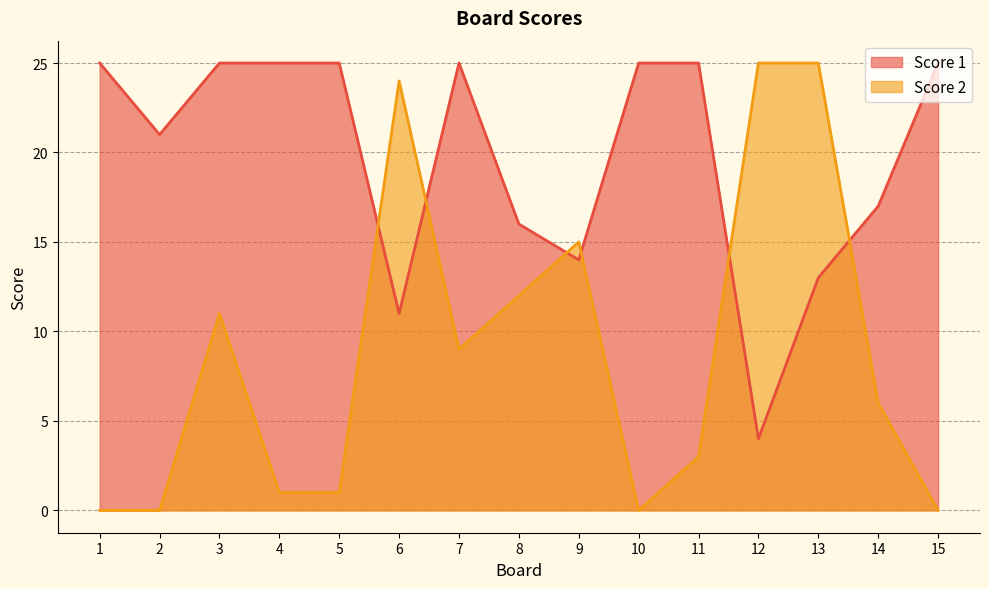

Reading left to right, extract all data points from this chart.

Score 2: 1=0	2=0	3=11	4=1	5=1	6=24	7=9	8=12	9=15	10=0	11=3	12=25	13=25	14=6	15=0
Score 1: 1=25	2=21	3=25	4=25	5=25	6=11	7=25	8=16	9=14	10=25	11=25	12=4	13=13	14=17	15=25